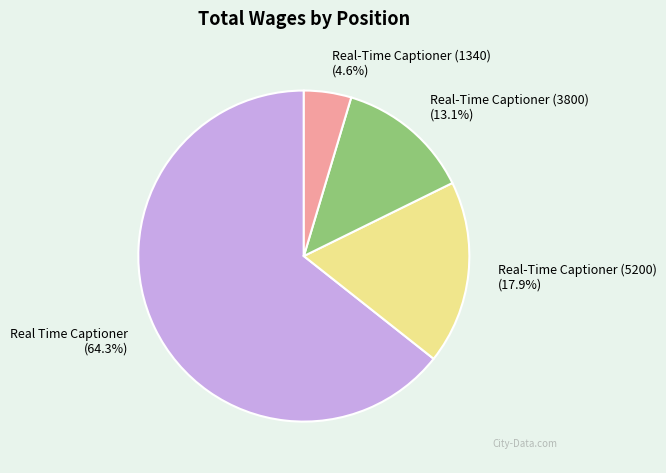

Which slice is the largest?

Real Time Captioner